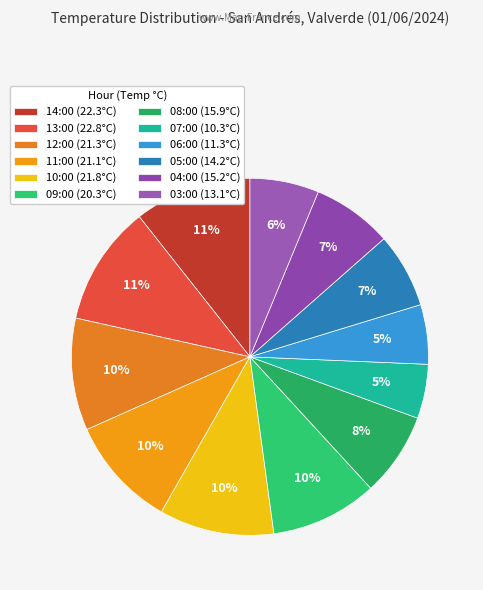

True or false: 13:00 accounts for 11% of the total.

True